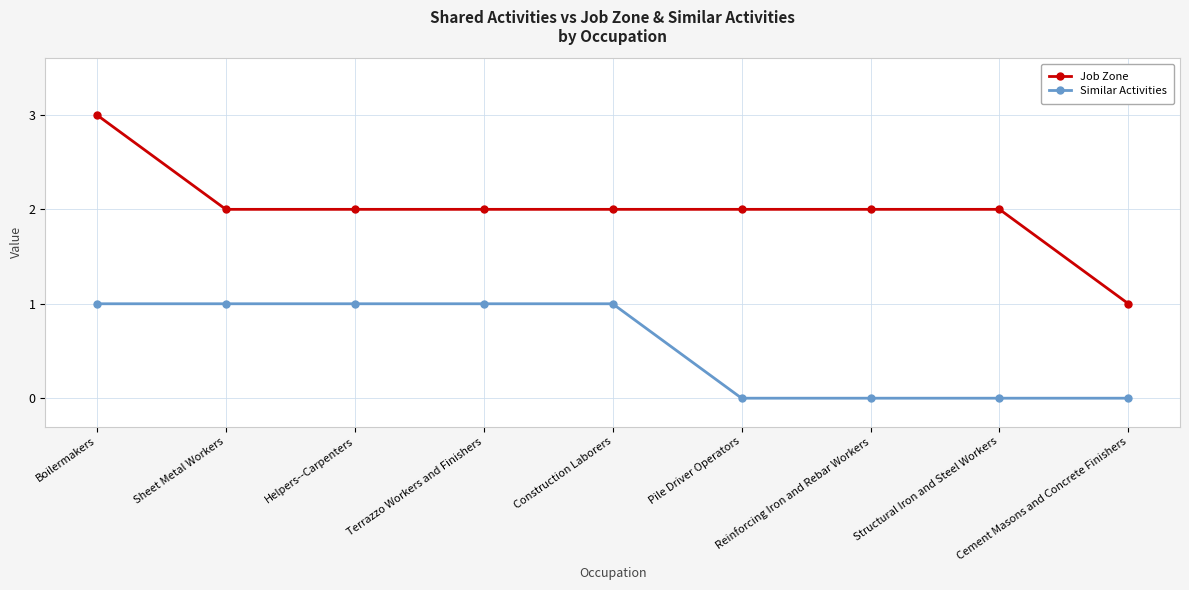

What are all the series names shown in the legend?

Job Zone, Similar Activities